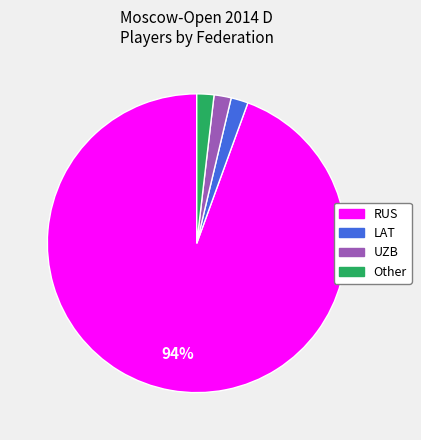

How many segments does this pie chart have?

4